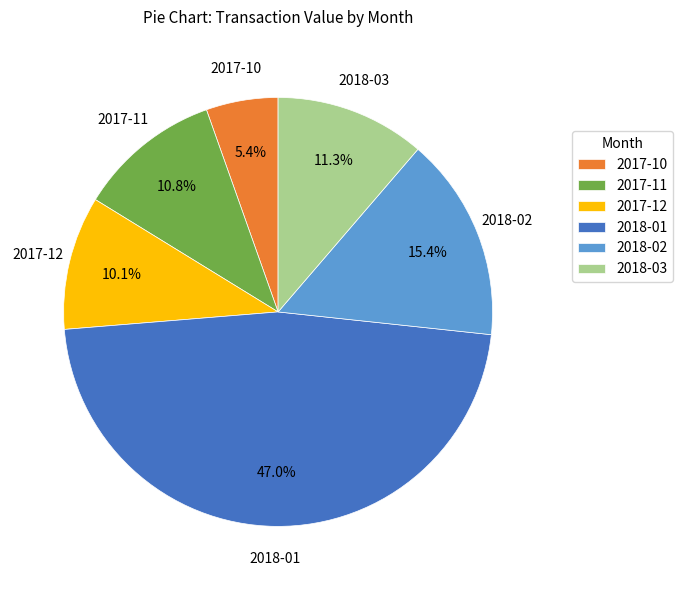

Count the number of slices in the pie.

6